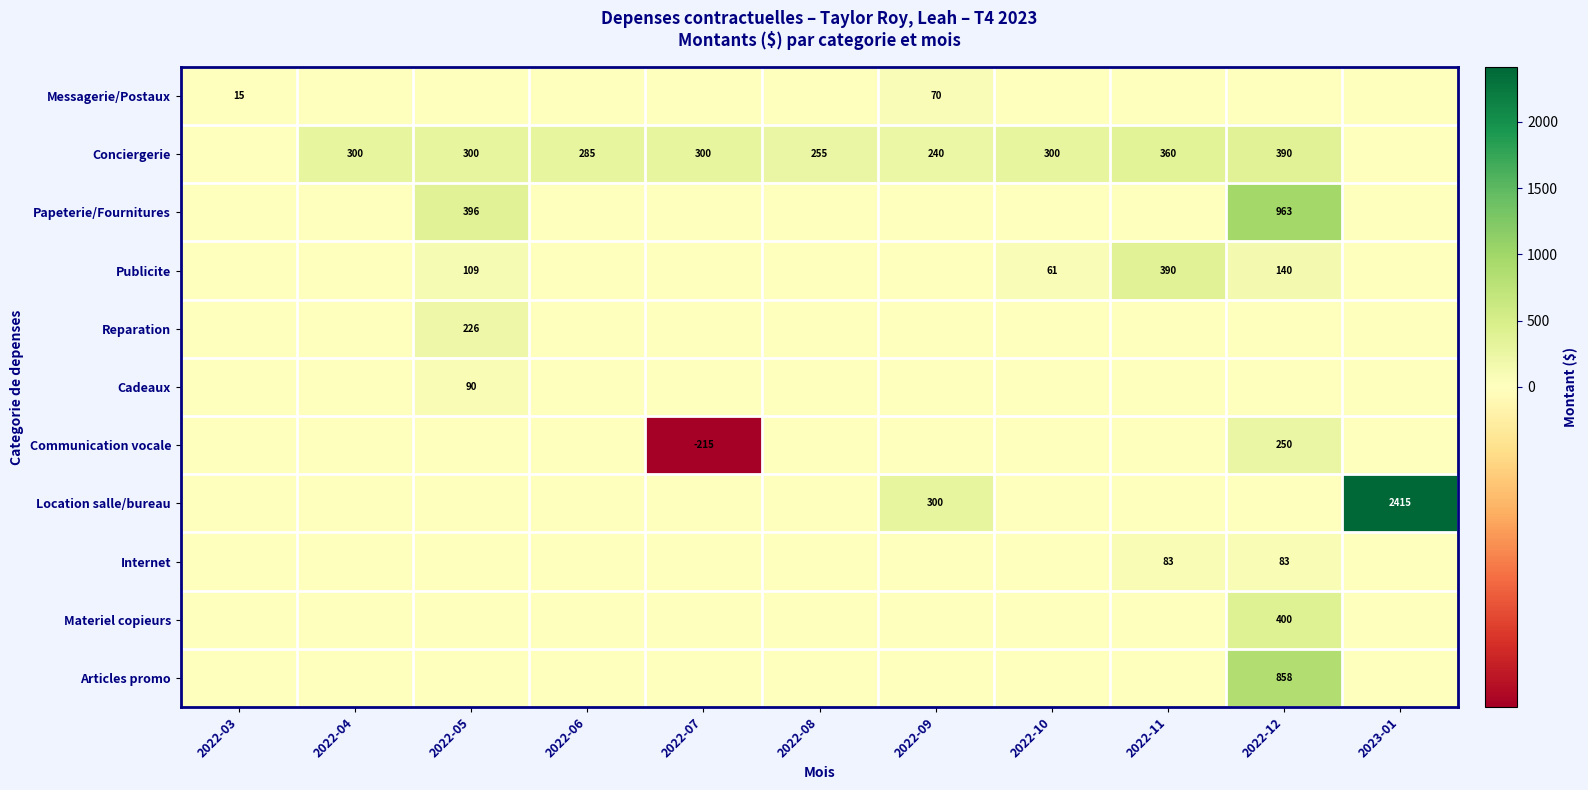

The Communication vocale series shows -295 at 2022-07. True or false?

False